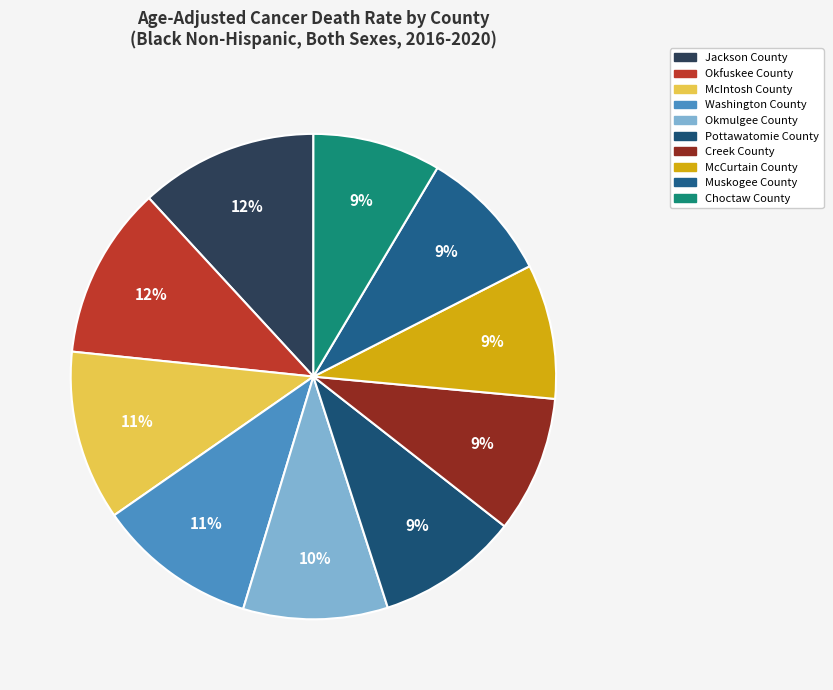

Approximately how many times larger is the value at McCurtain County compared to Creek County?

1.0